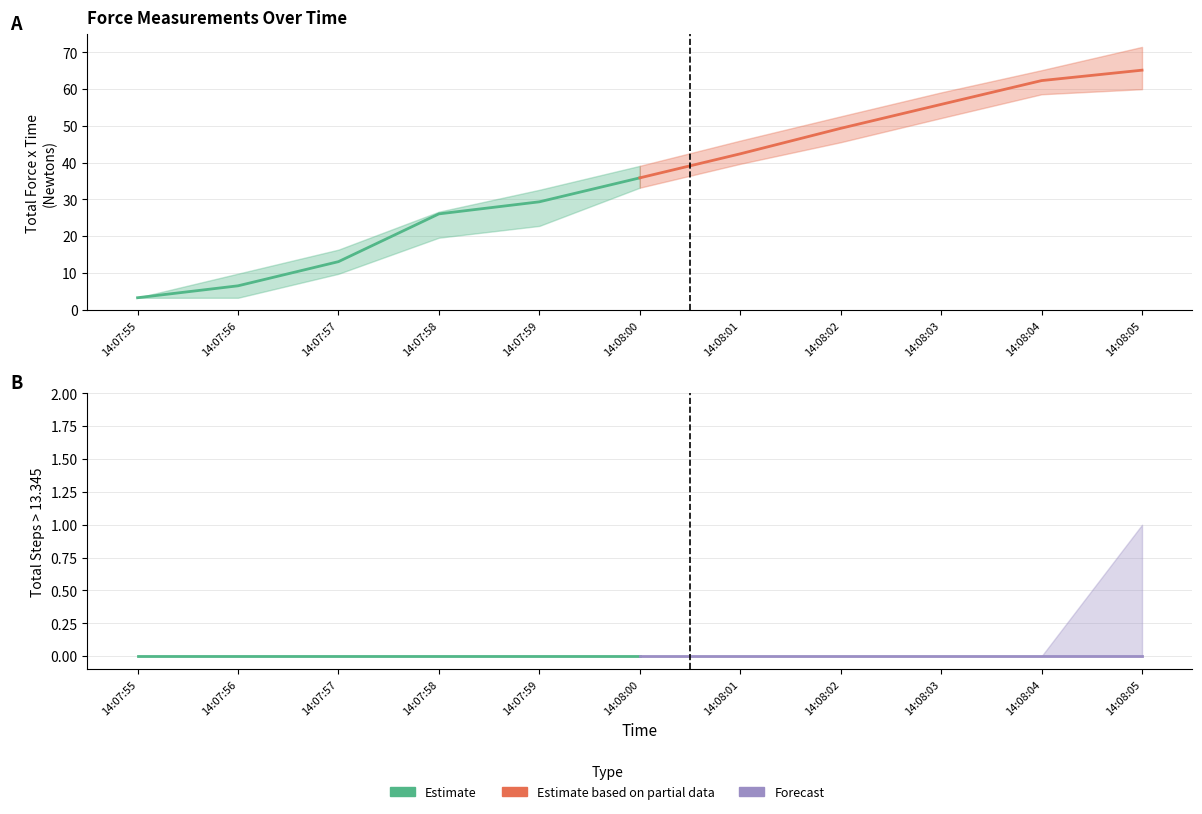

How many data points does each series have?

6